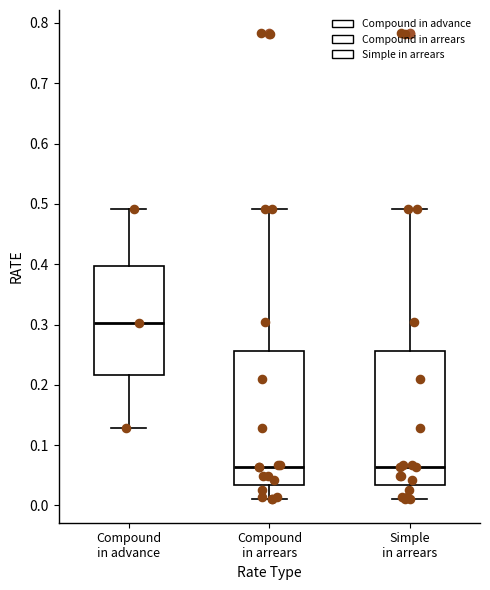

Reading left to right, transcribe this box plot: for each box, give where its median line is, the range the box spans, and where its two whiskers end, as read against the y-axis. The values are not printed on the chart, so give them approximately, as read against the axis.

Compound in advance: median 0.30, box 0.22 to 0.40, whiskers 0.13 to 0.49
Compound in arrears: median 0.06, box 0.03 to 0.26, whiskers 0.01 to 0.49
Simple in arrears: median 0.06, box 0.03 to 0.26, whiskers 0.01 to 0.49